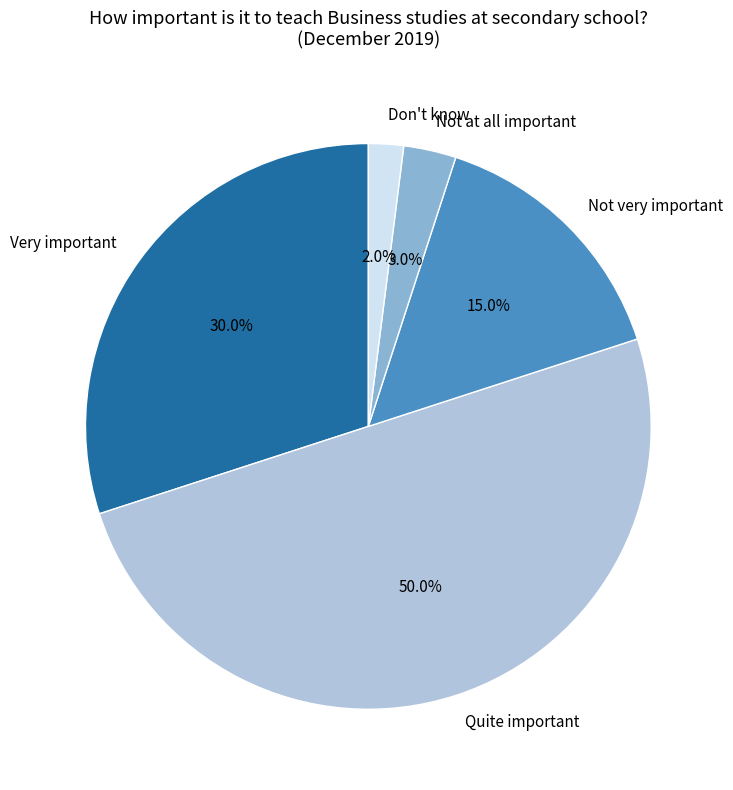

Rank the categories by value from lowest to highest.

Don't know, Not at all important, Not very important, Very important, Quite important